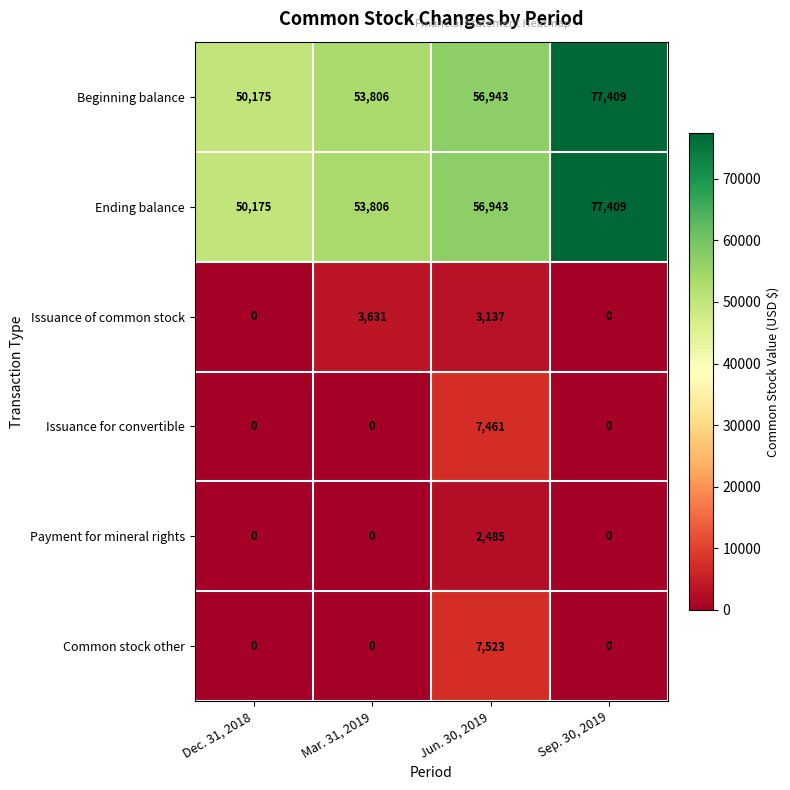

Is it true that Common stock other equals 7523 at Jun. 30, 2019?

True